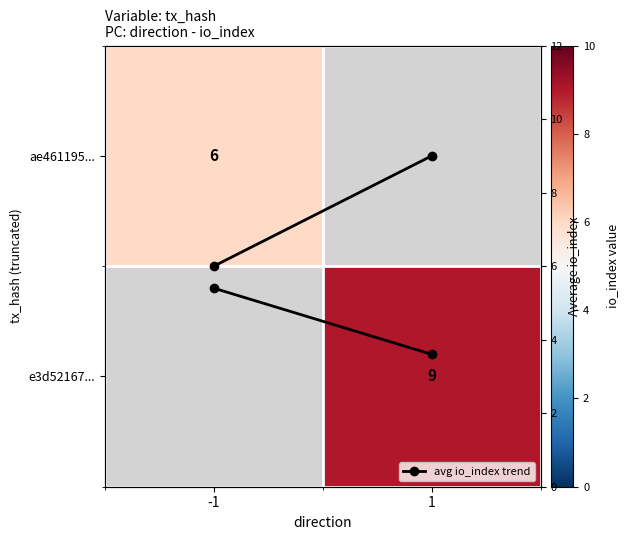

What is the difference between the avg io_index trend values at -1 and 1?

0.3